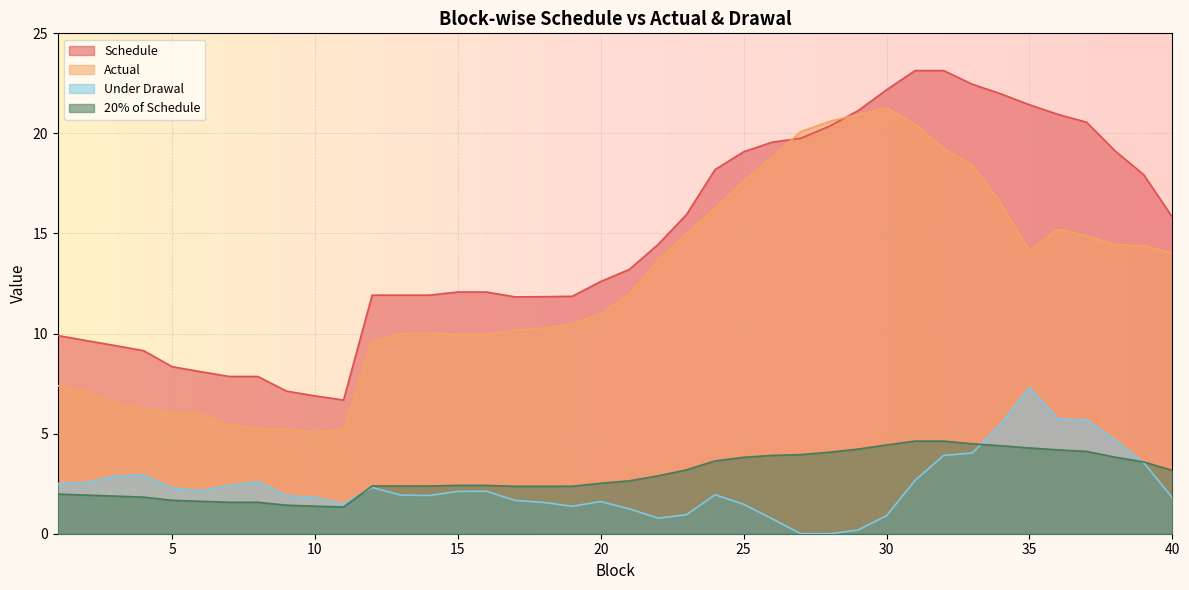

The 20% of Schedule series shows 2.0 at 1. True or false?

True